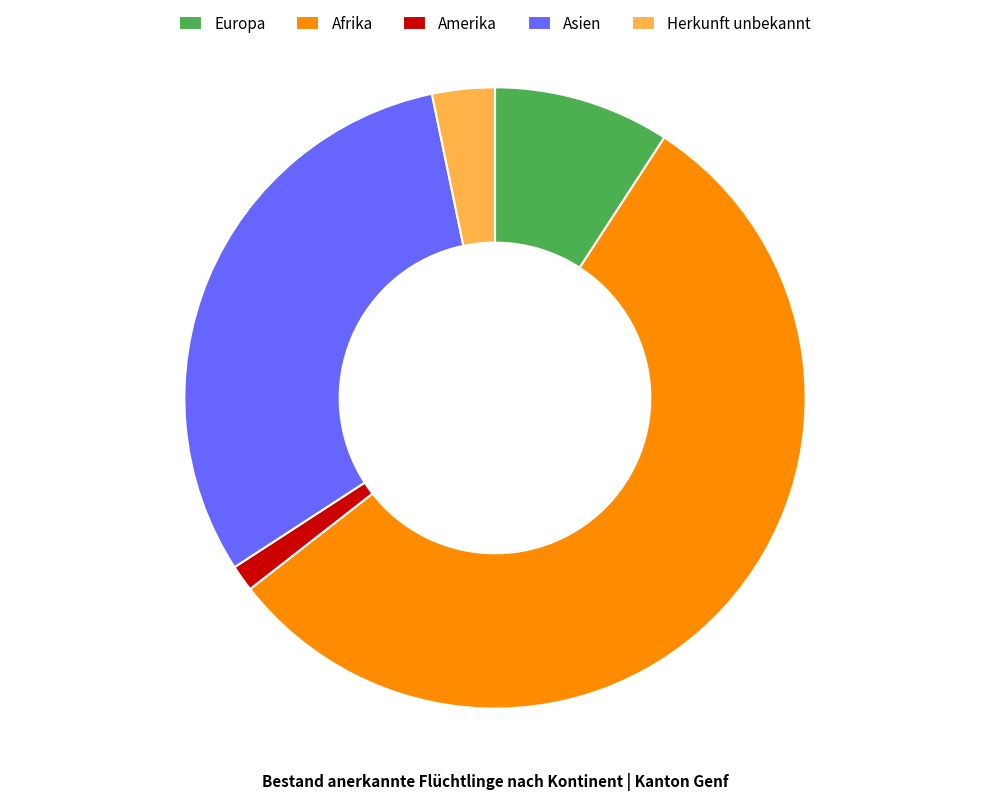

Do Europa and Asien together represent more than half of the pie?

No